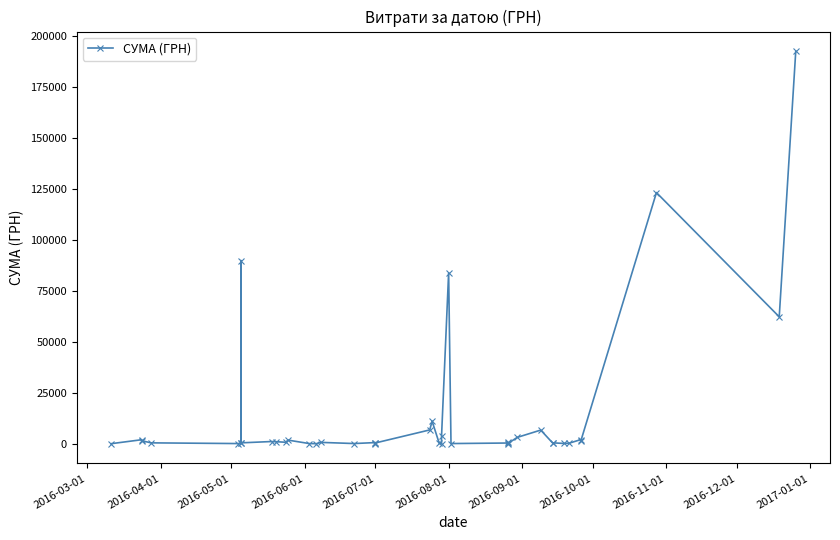

True or false: the data shows 150.0 at 2016-07-01.

True